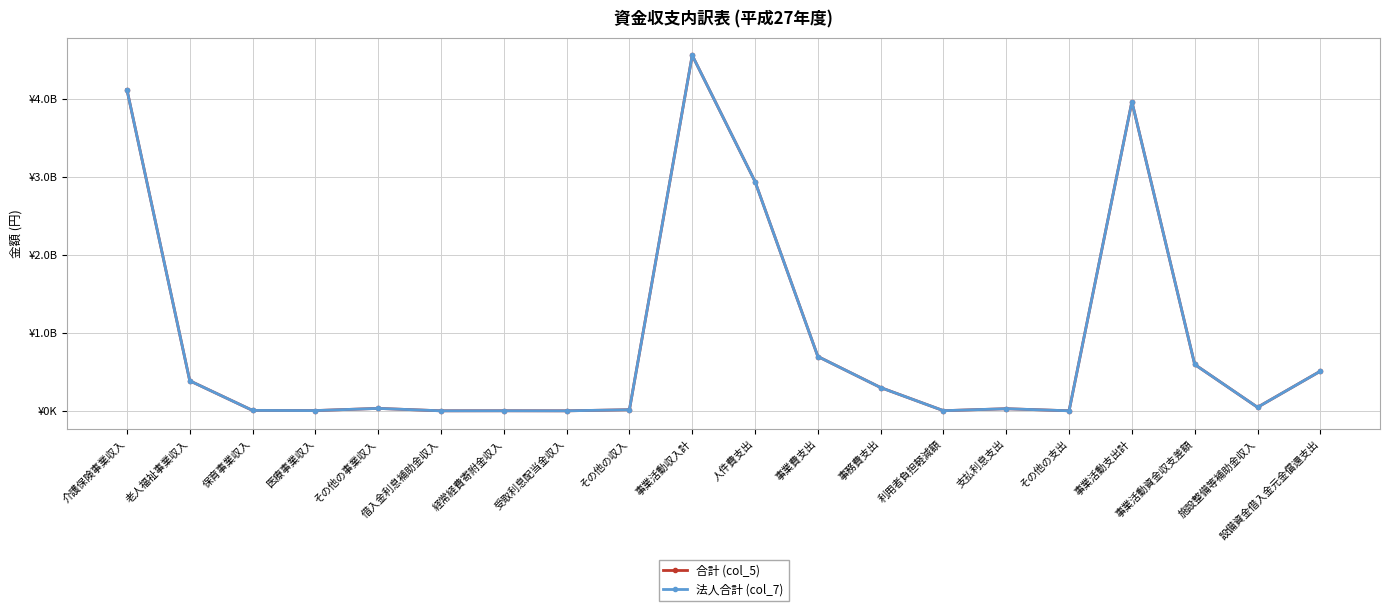

True or false: 合計 (col_5) and 法人合計 (col_7) cross at least once.

False